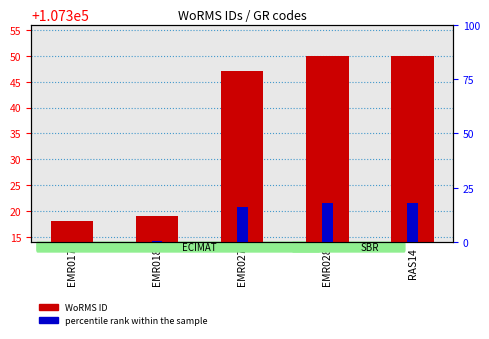

Reading right to left, list all the values displayed in this chart.

WoRMS ID: 107350.0	107350.0	107347.0	107319.0	107318.0
percentile rank within the sample: 18.0	18.0	16.3	0.6	0.0